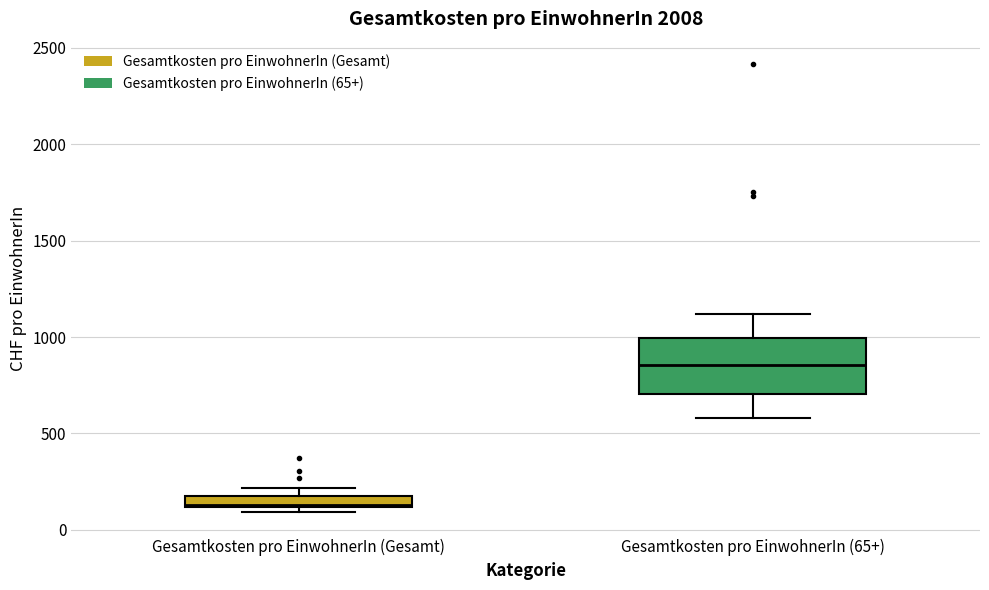

Where is the upper edge of the box for Gesamtkosten pro EinwohnerIn (Gesamt) on the y-axis? The values are not printed on the chart, so give them approximately, as read against the axis.

200